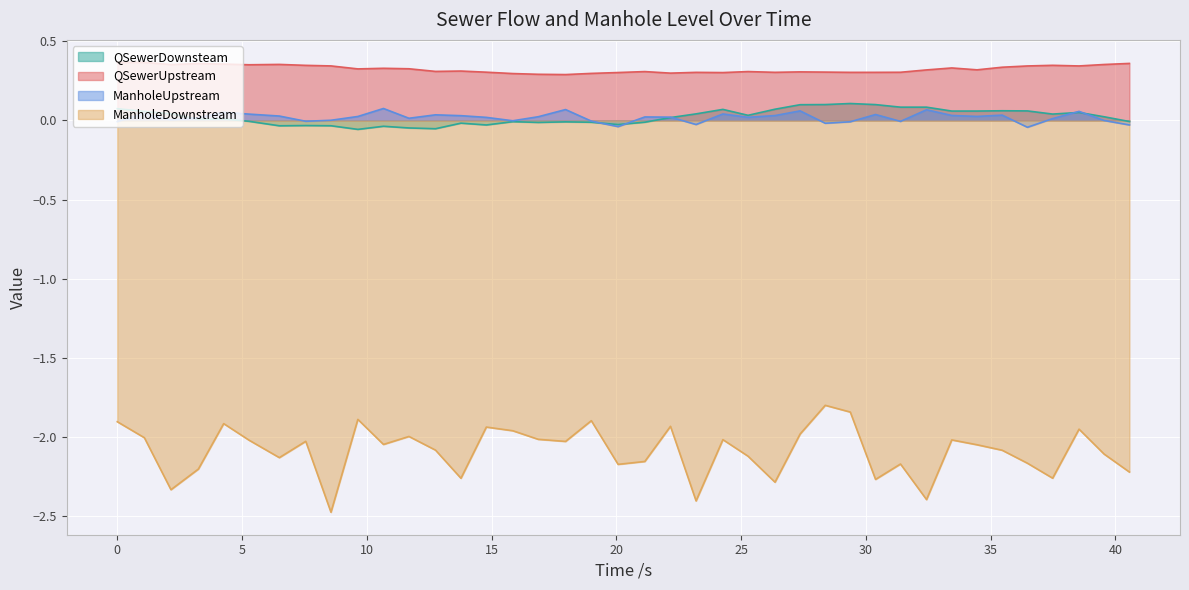

At how many categories does at least one series exceed 0?

40